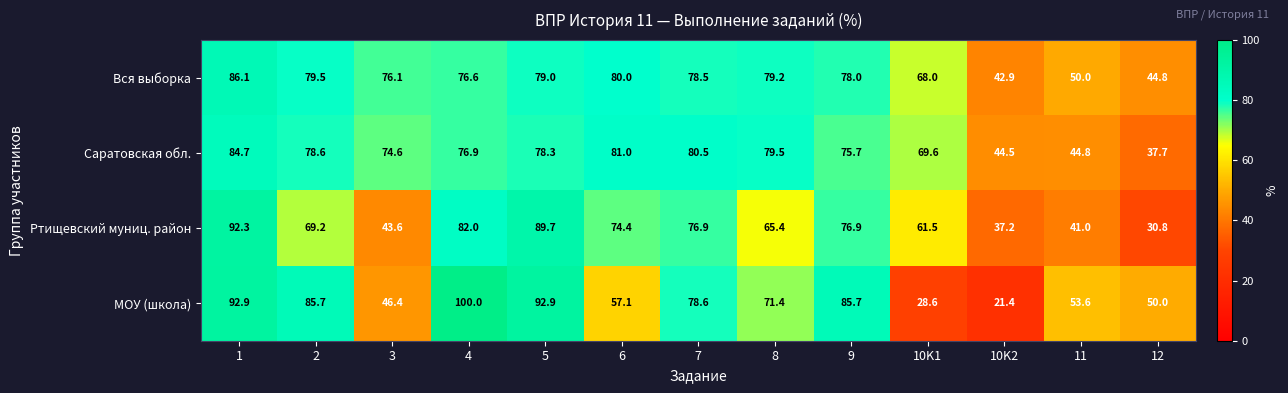

The value of Ртищевский муниц. район at 2 is 69.2. True or false?

True